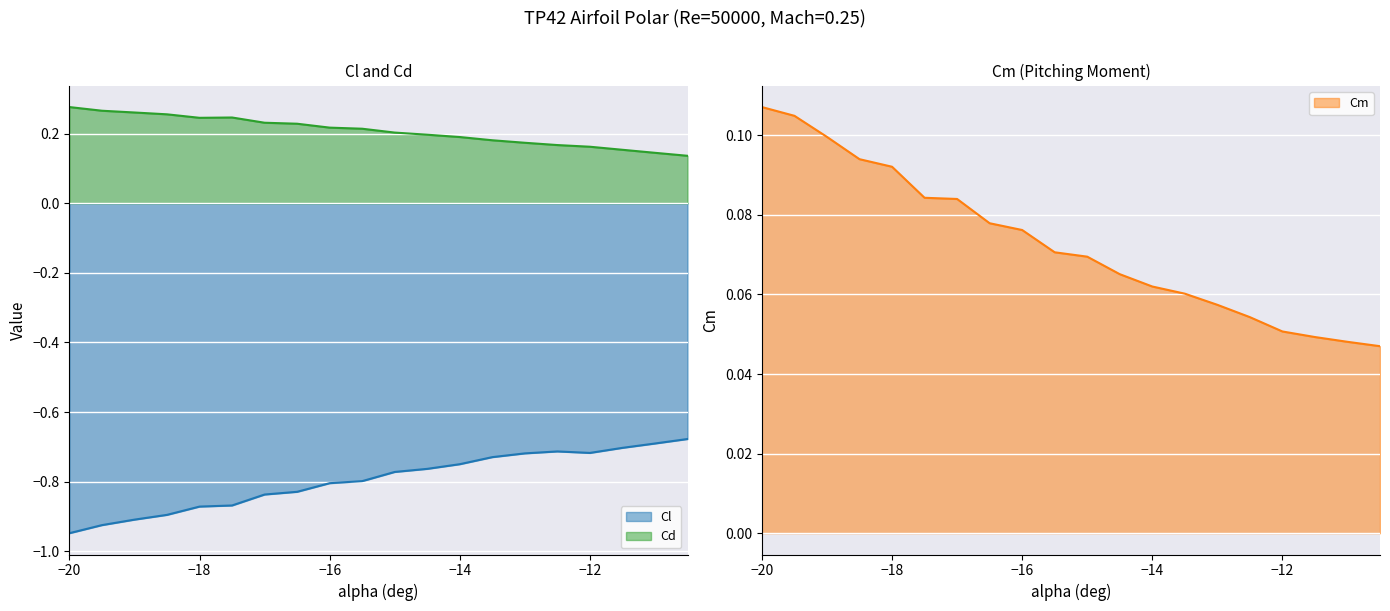

What is the spread (max minus min) of values at -20?

1.2